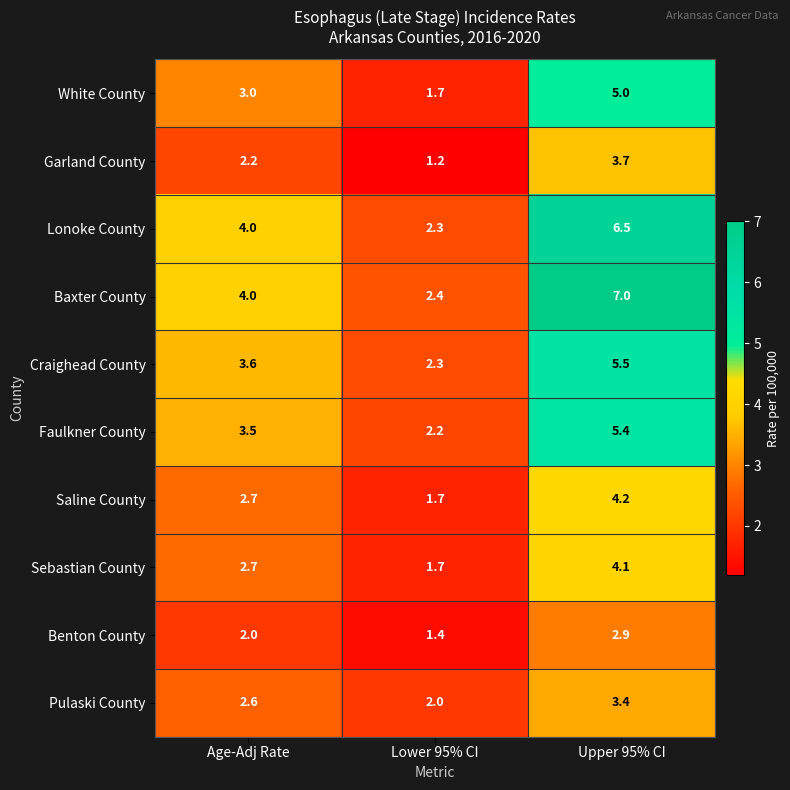

List the series in order of their peak value, highest first.

Baxter County, Lonoke County, Craighead County, Faulkner County, White County, Saline County, Sebastian County, Garland County, Pulaski County, Benton County